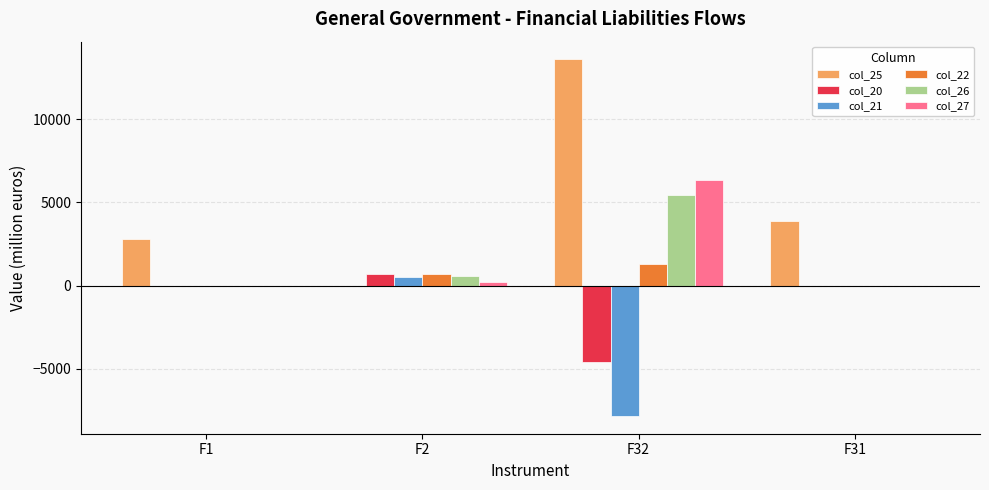

Does the chart contain stacked bars?

No